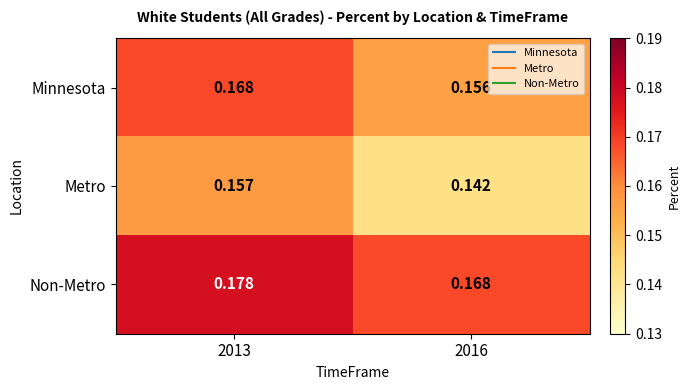

Rank the series by their maximum value, from highest to lowest.

Non-Metro, Minnesota, Metro